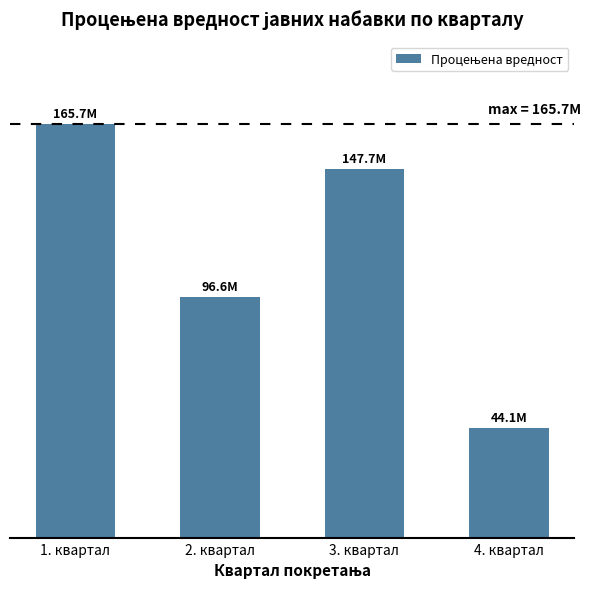

Are the bars horizontal?

No